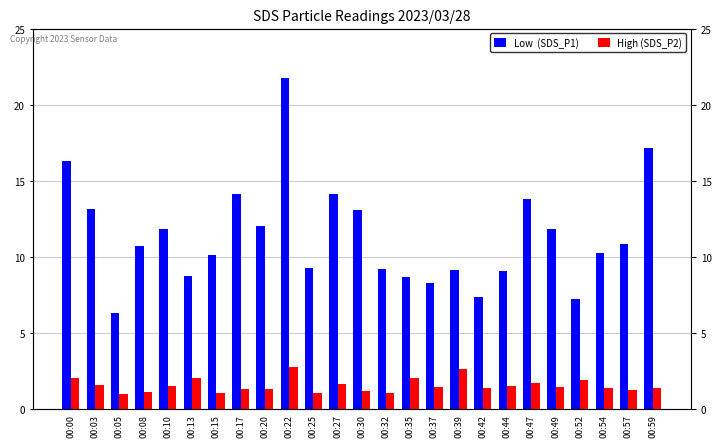

Which series has the largest total across all categories?

Low  (SDS_P1)